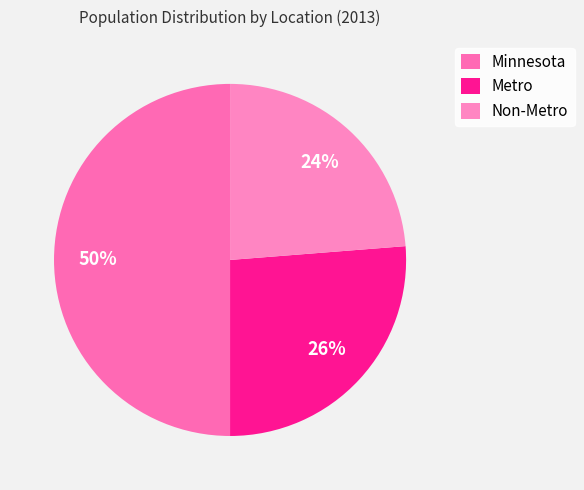

True or false: Minnesota accounts for 43% of the total.

False